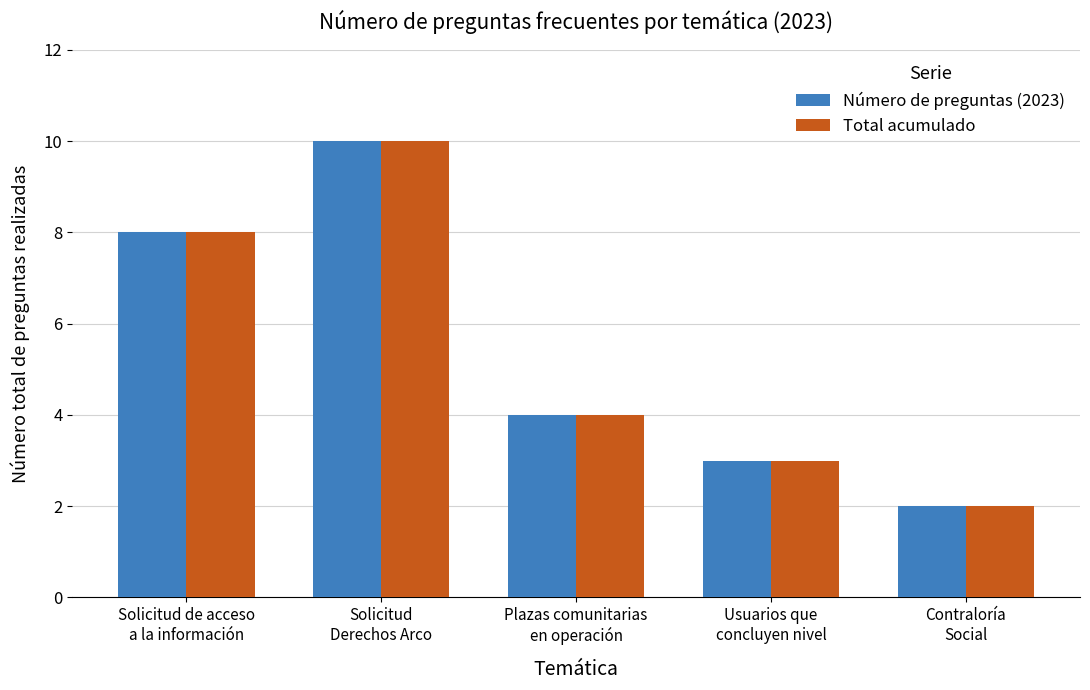

What is the sum of all Total acumulado values?

27